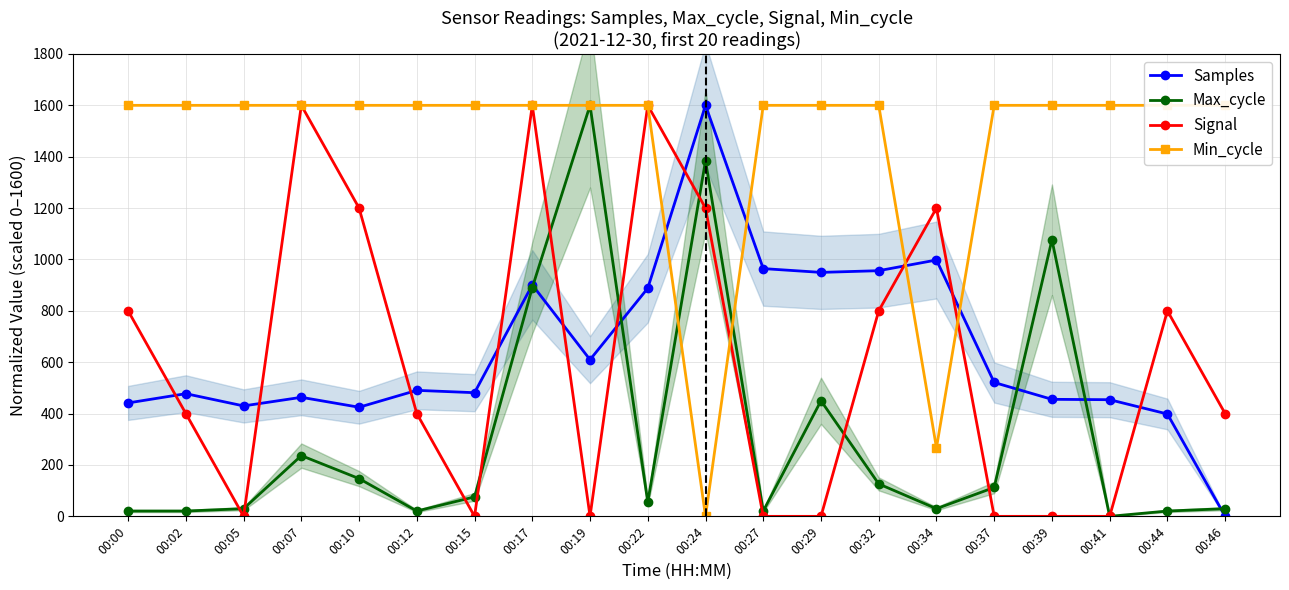

Is it true that Min_cycle equals 597.8 at 00:39?

False